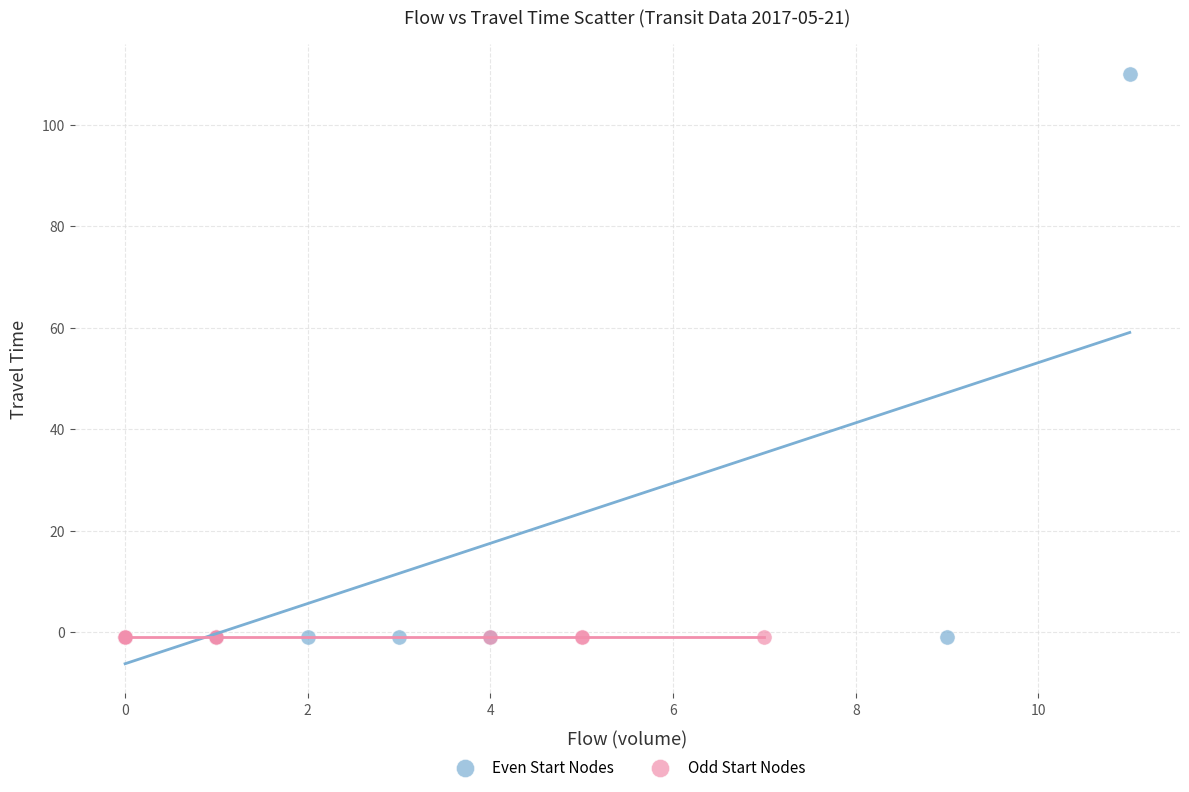

Which series contains the highest Y value?

Even Start Nodes